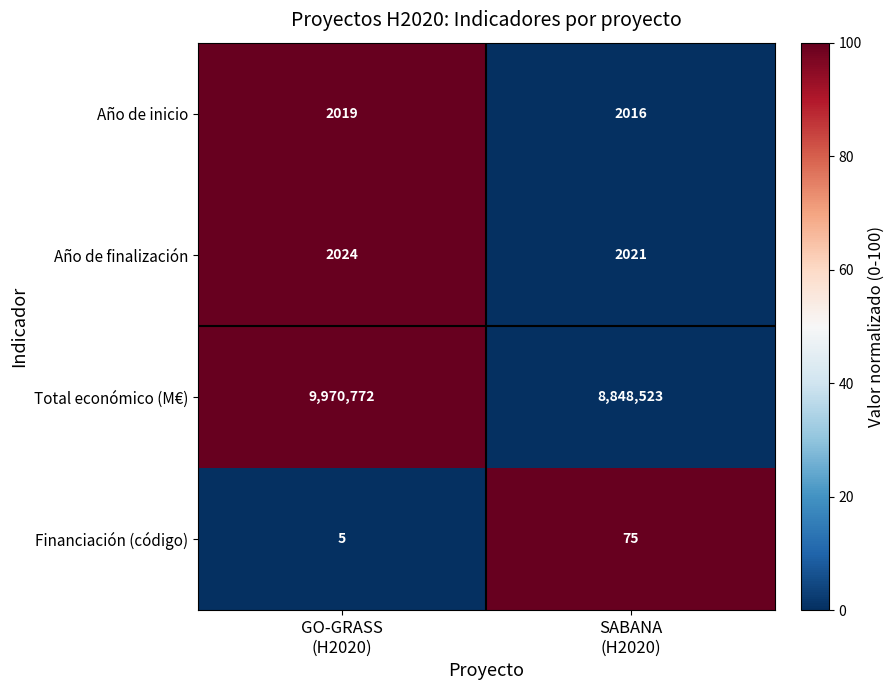

Which series has the widest spread of values?

Total económico (M€)